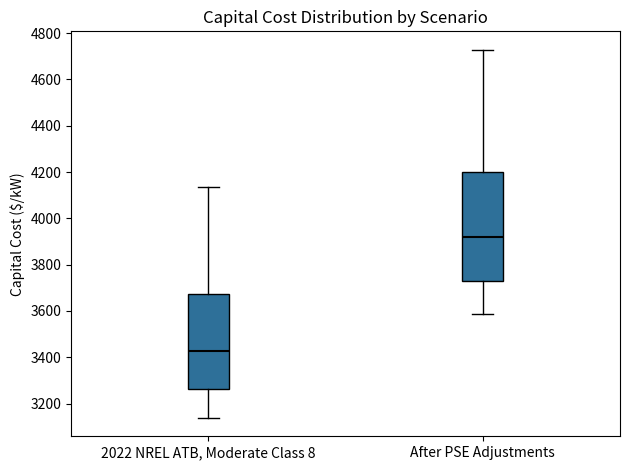

Where is the upper edge of the box for After PSE Adjustments on the y-axis? The values are not printed on the chart, so give them approximately, as read against the axis.

4200